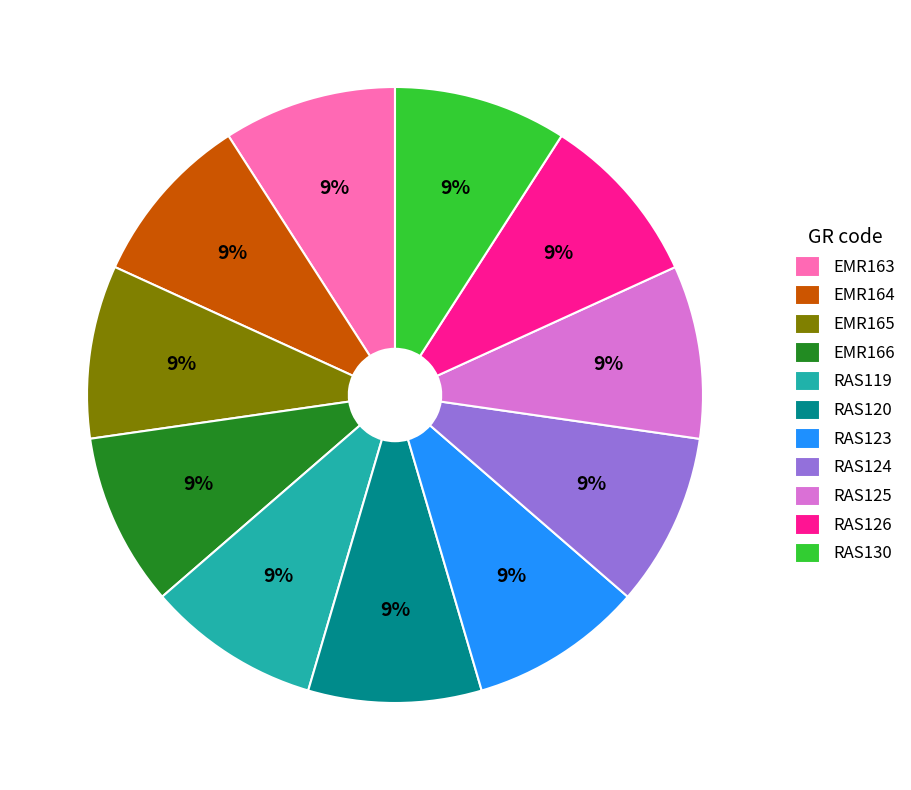

True or false: RAS124 accounts for 9% of the total.

True